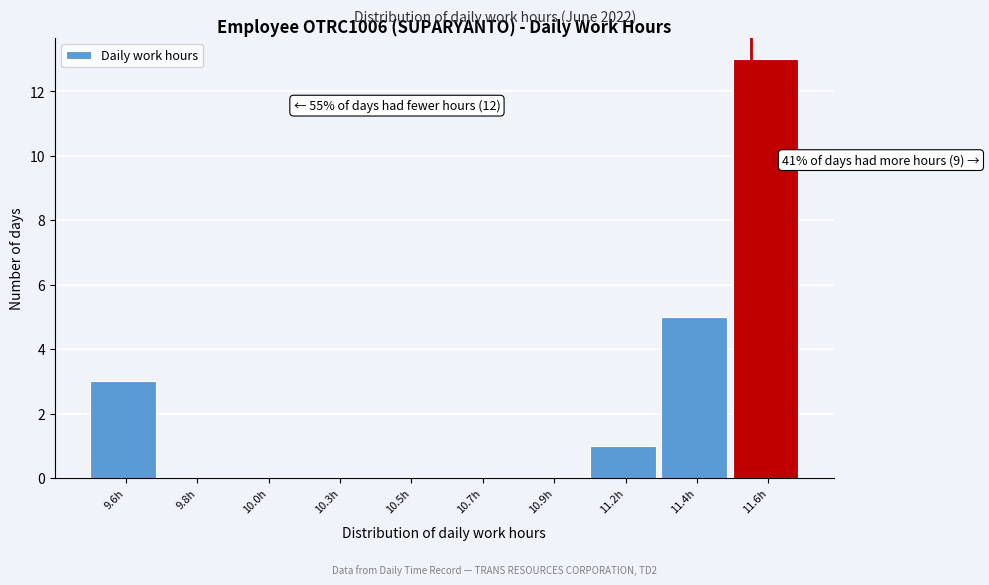

Reading left to right, what are all the values shown in this chart?

9.6h=3	9.8h=0	10.0h=0	10.3h=0	10.5h=0	10.7h=0	10.9h=0	11.2h=1	11.4h=5	11.6h=13